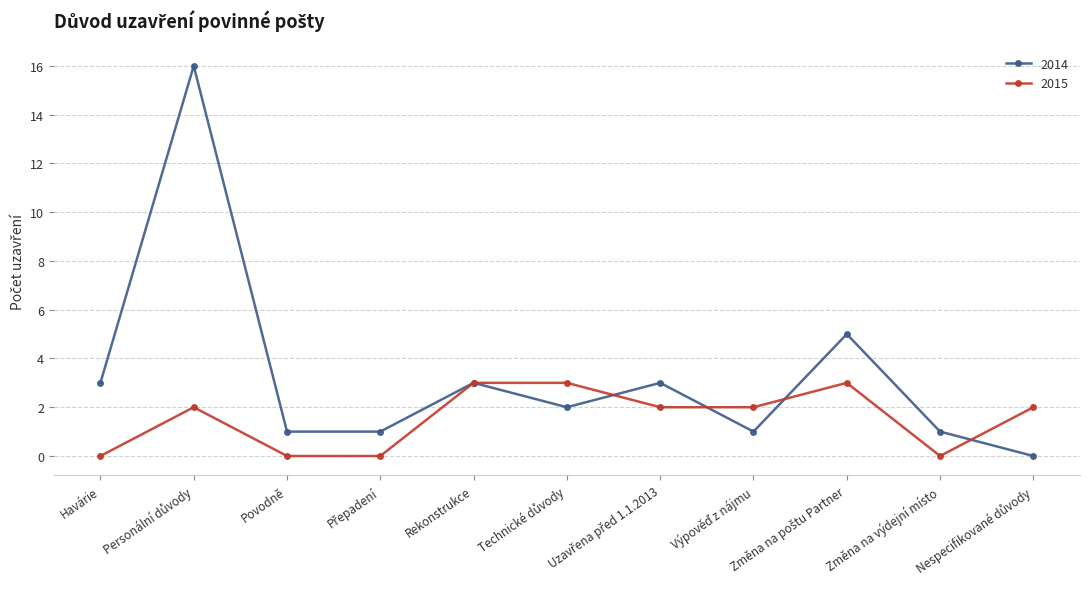

What is the difference between the maximum and minimum values in the 2014 series?

16